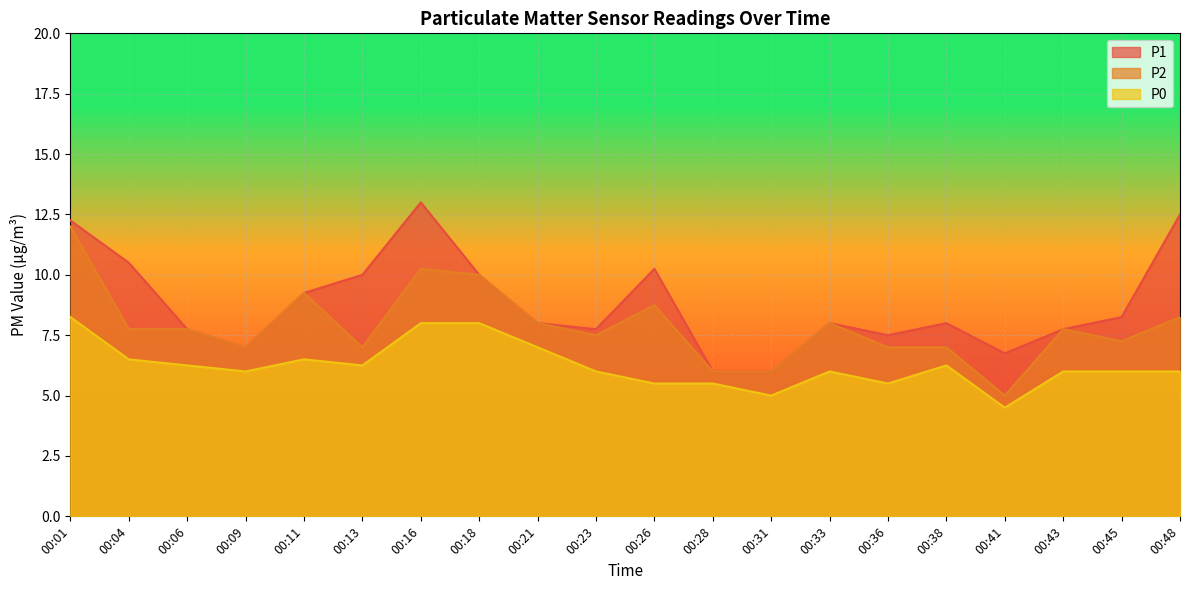

True or false: P0 and P1 cross at least once.

False